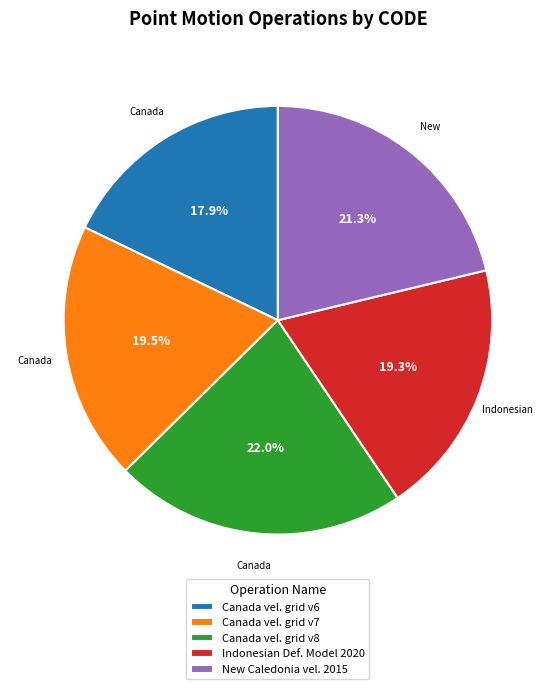

Approximately how many times larger is the value at New Caledonia vel. 2015 compared to Canada vel. grid v7?

1.1